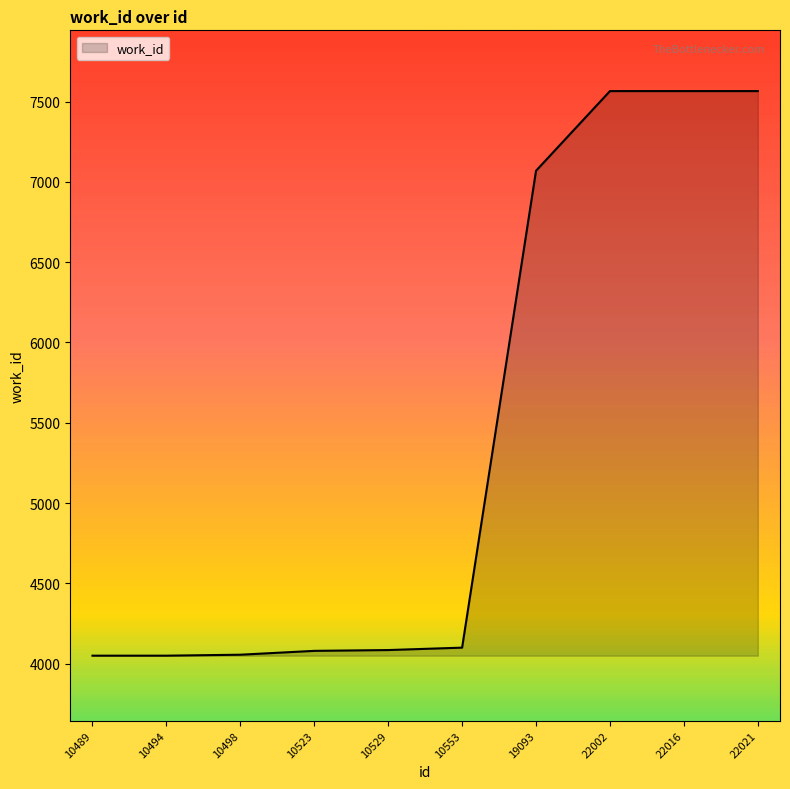

The chart shows a value of 7565 at 22002. True or false?

True